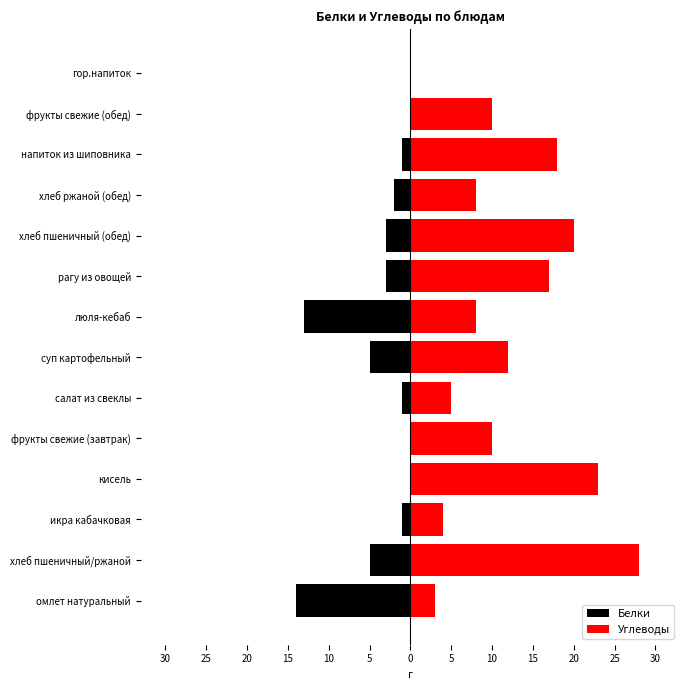

What is the difference between the second highest and second lowest values in the Углеводы series?

20